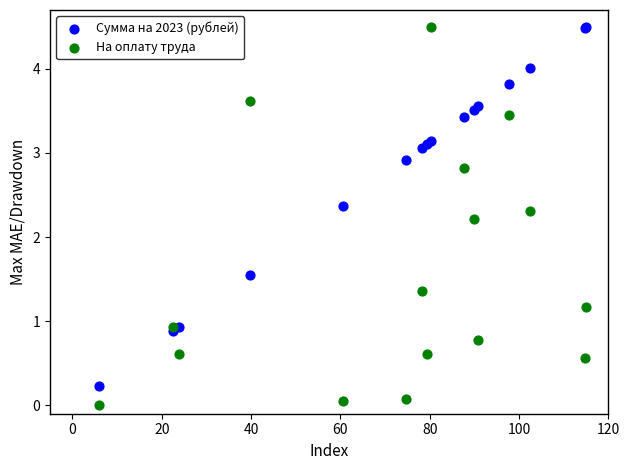

Which series has the largest Y range (max minus min)?

На оплату труда